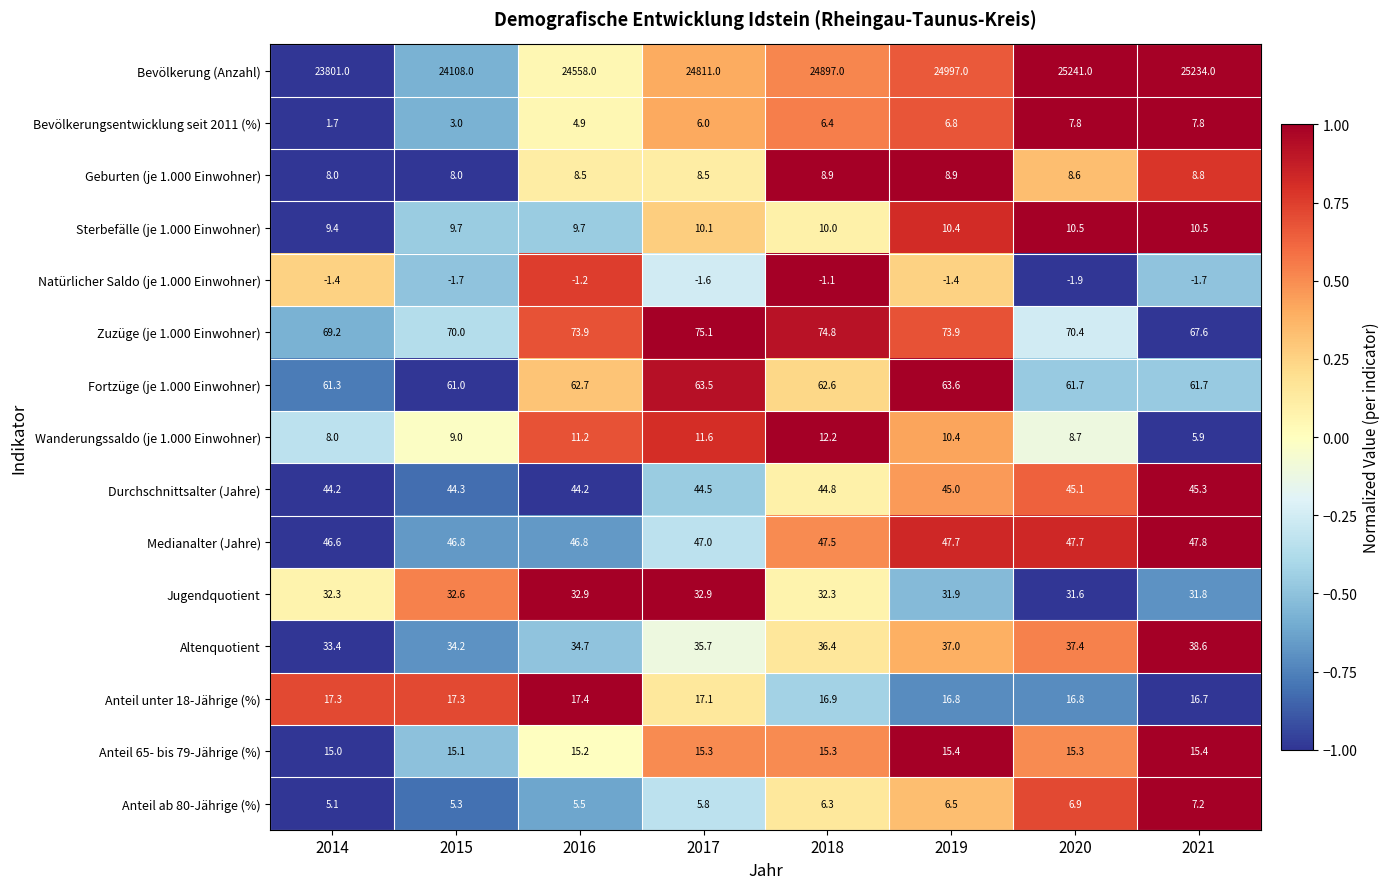

Rank the series at 2021 from highest to lowest value.

Bevölkerung (Anzahl), Zuzüge (je 1.000 Einwohner), Fortzüge (je 1.000 Einwohner), Medianalter (Jahre), Durchschnittsalter (Jahre), Altenquotient, Jugendquotient, Anteil unter 18-Jährige (%), Anteil 65- bis 79-Jährige (%), Sterbefälle (je 1.000 Einwohner), Geburten (je 1.000 Einwohner), Bevölkerungsentwicklung seit 2011 (%), Anteil ab 80-Jährige (%), Wanderungssaldo (je 1.000 Einwohner), Natürlicher Saldo (je 1.000 Einwohner)